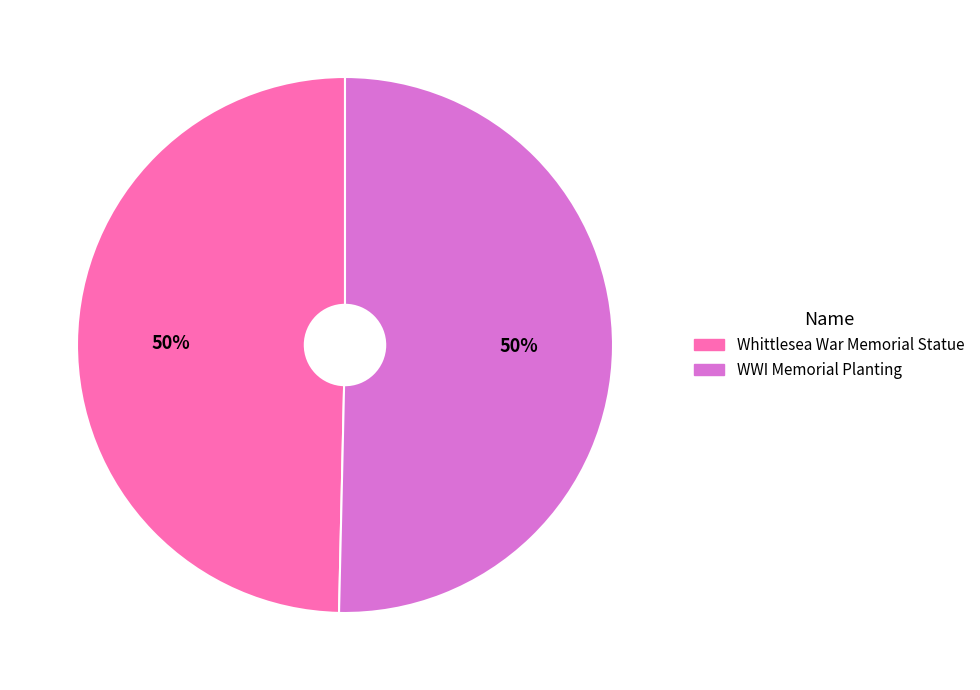

Combined, do Whittlesea War Memorial Statue and WWI Memorial Planting account for over 50%?

Yes